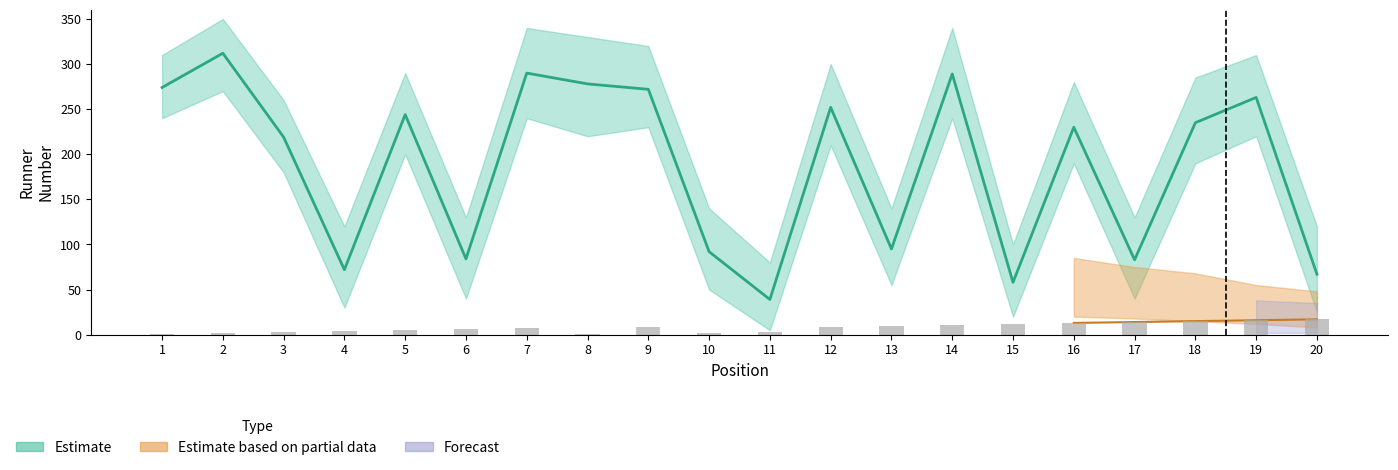

Read the Numeris value at 13.

95